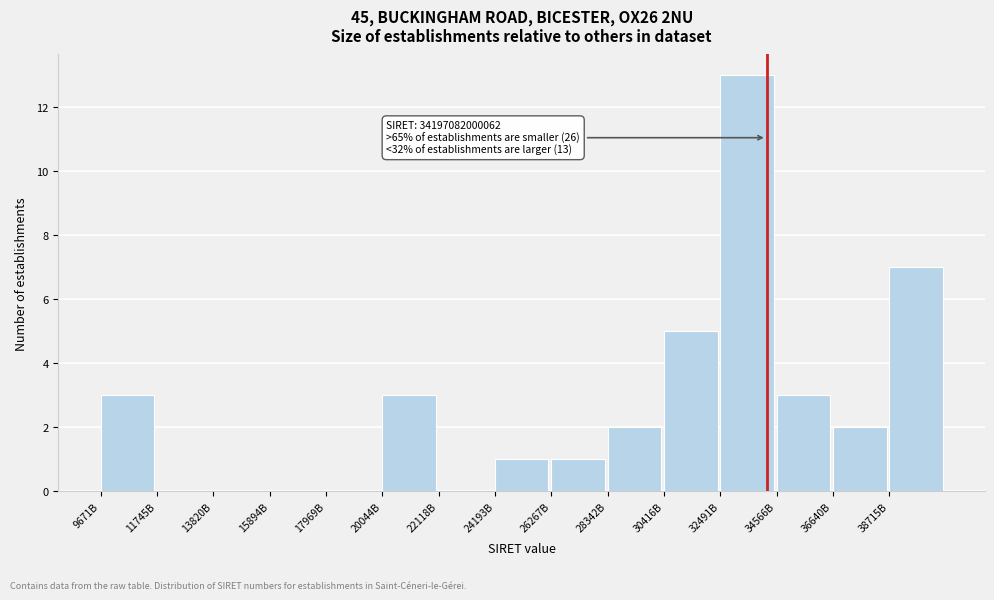

Reading left to right, what are all the values shown in this chart?

9671B=3	11745B=0	13820B=0	15894B=0	17969B=0	20044B=3	22118B=0	24193B=1	26267B=1	28342B=2	30416B=5	32491B=13	34566B=3	36640B=2	38715B=7